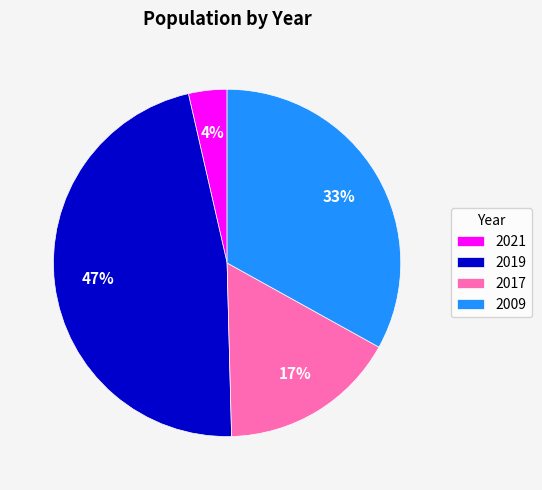

Combined, do 2019 and 2017 account for over 50%?

Yes